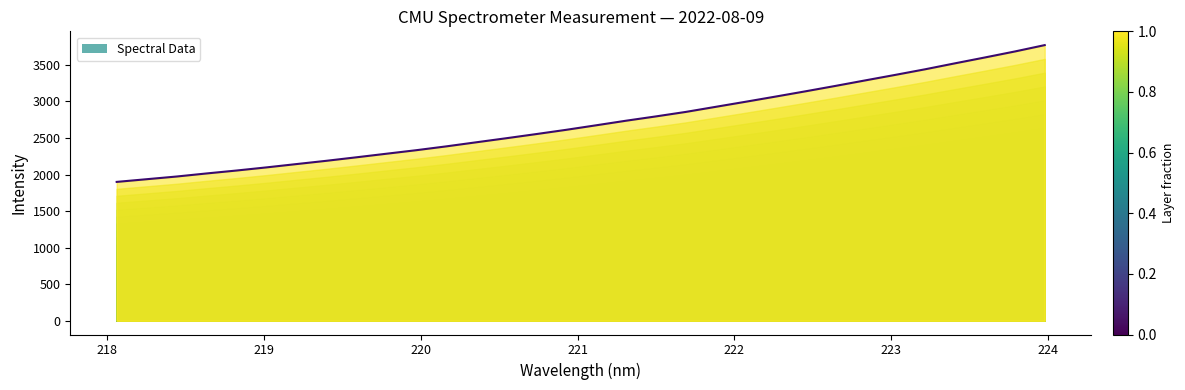

What is the ratio of the value at 219.0156 to the value at 219.9712?

0.9